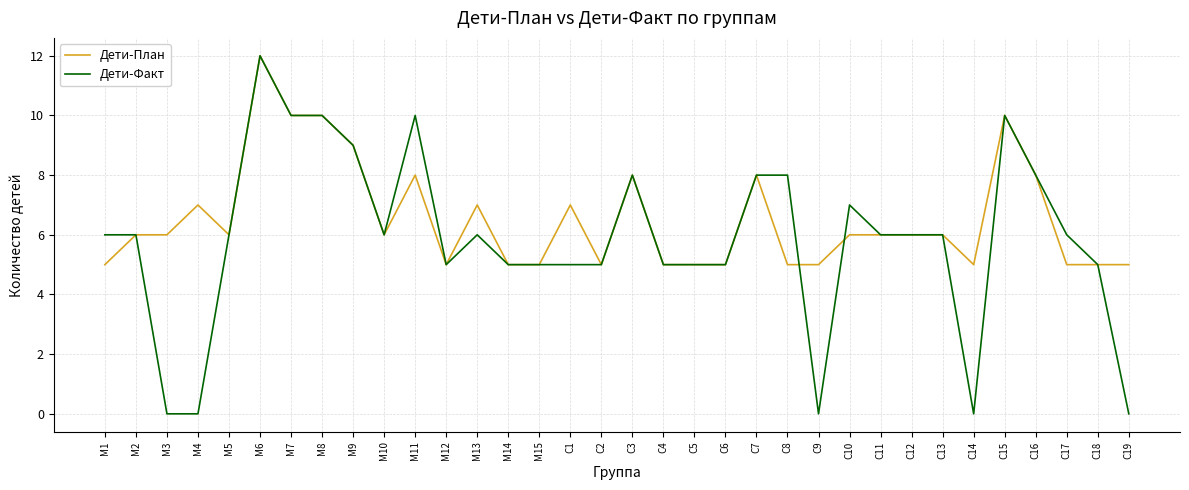

List the series in order of their overall mean, highest first.

Дети-План, Дети-Факт